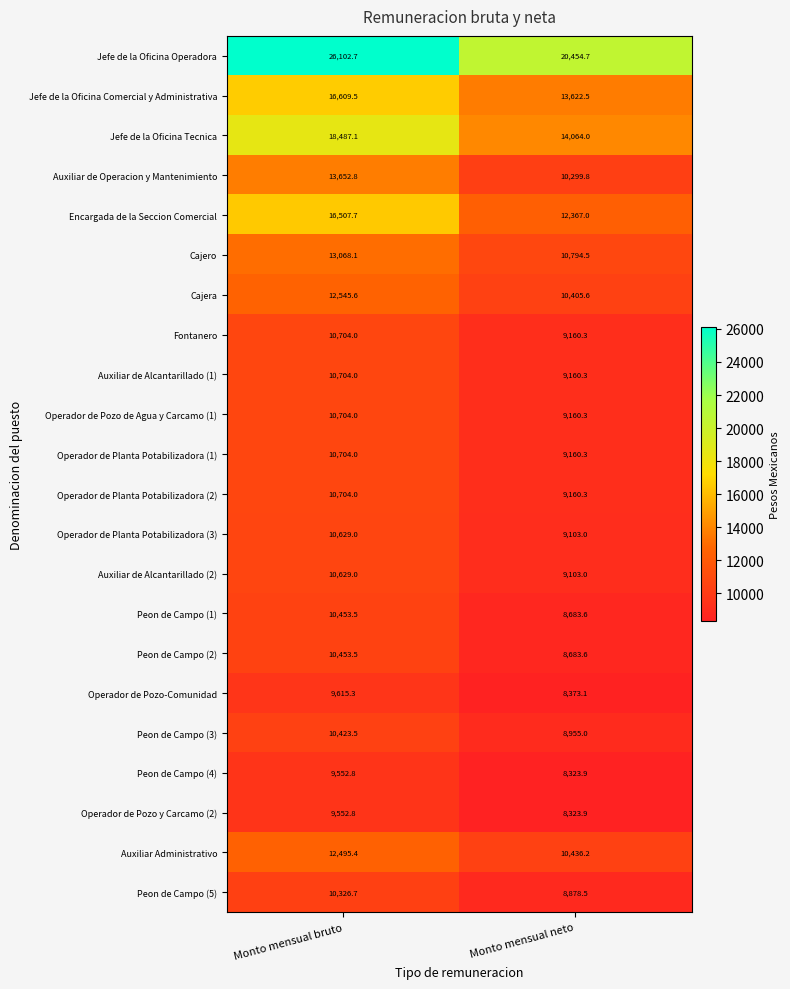

What is the total value across all series at Monto mensual neto?

226673.4